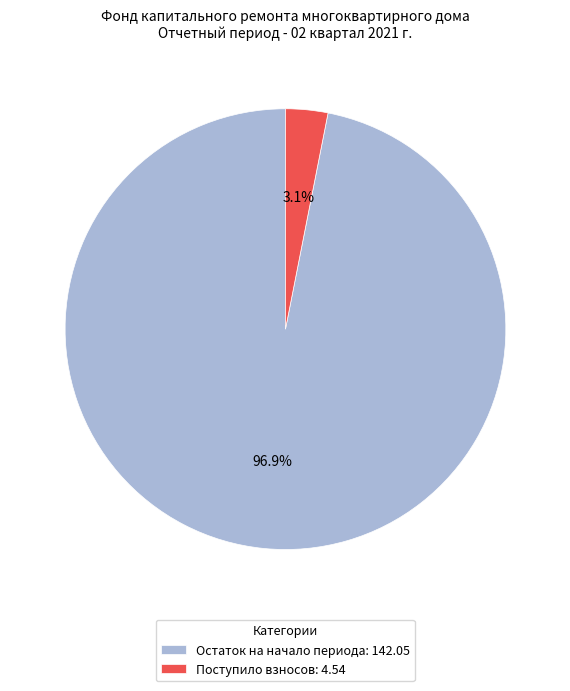

Which slice is the smallest?

Поступило взносов: 4.54